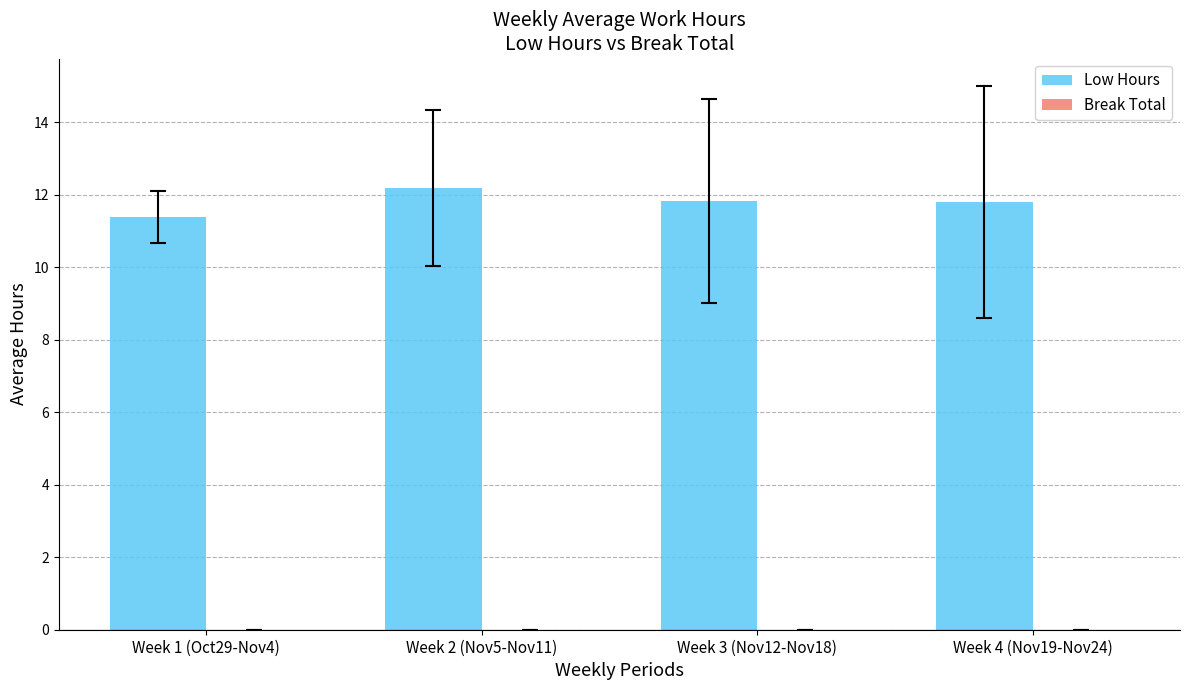

What is the label of the 2nd bar from the right?

Week 3 (Nov12-Nov18)